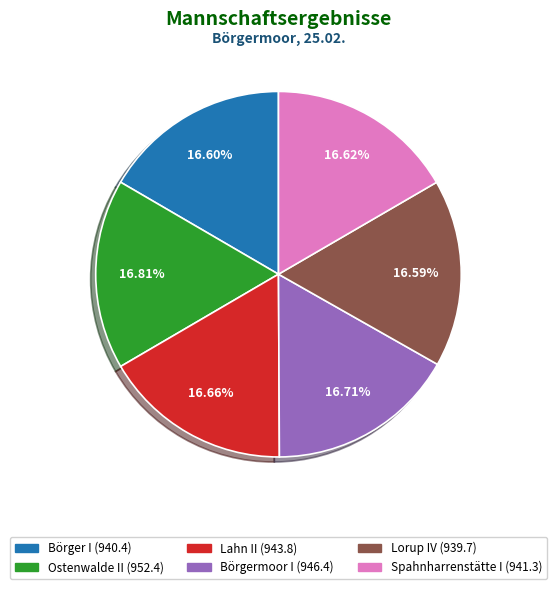

Combined, do Lahn II and Börgermoor I account for over 50%?

No